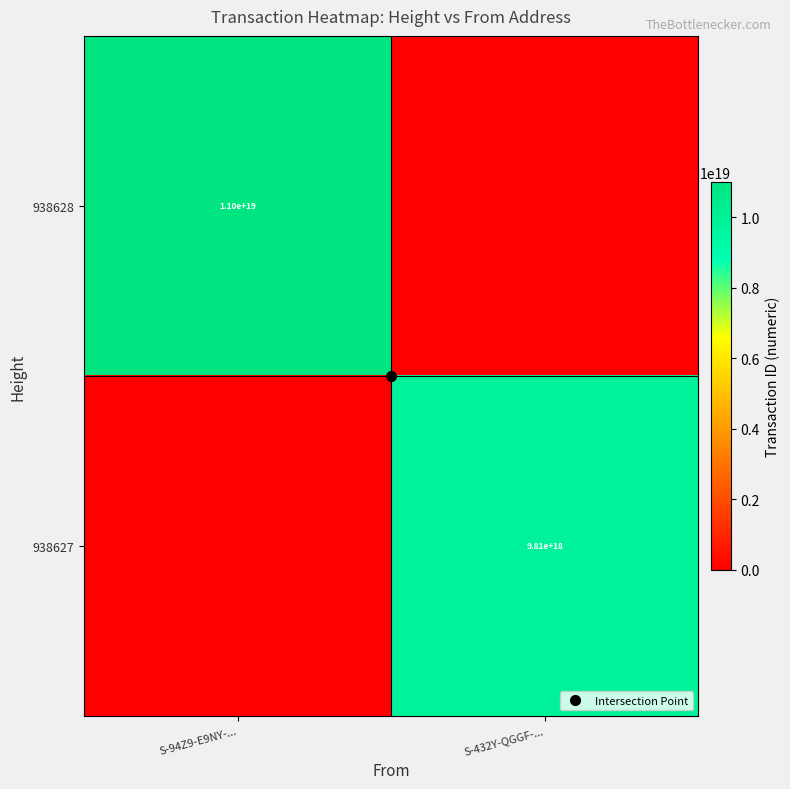

How many data points in 938627 are less than 9806617850925160448?

1